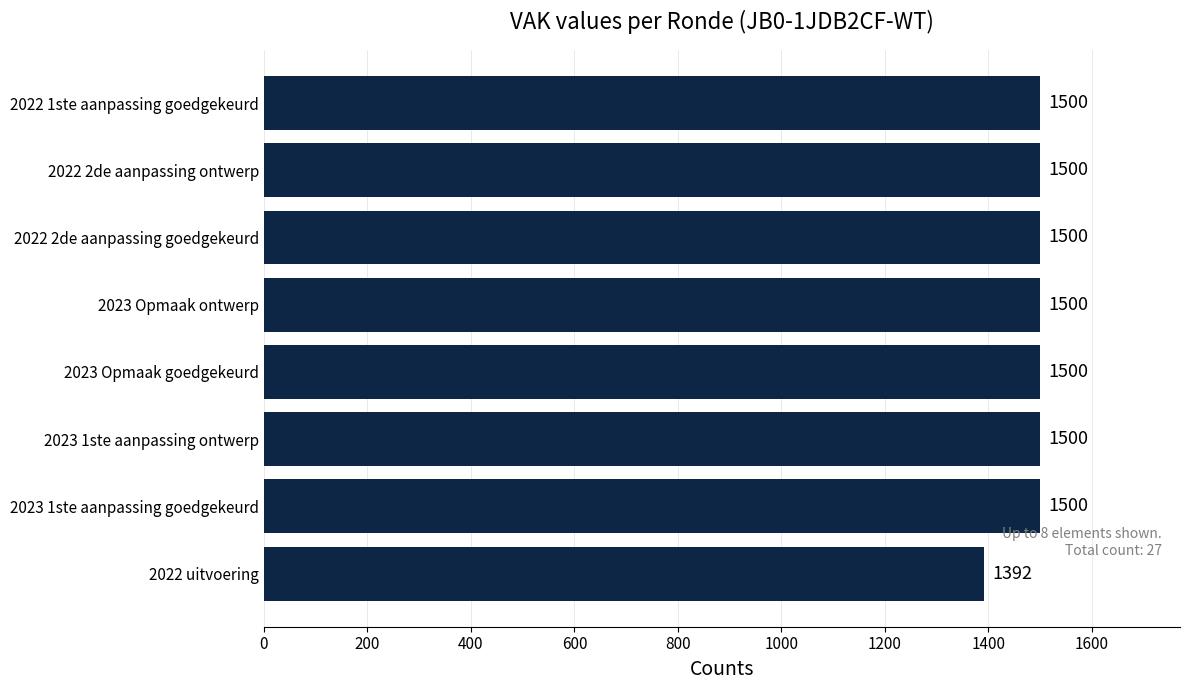

Reading top to bottom, list all the values displayed in this chart.

2022 1ste aanpassing goedgekeurd=1500	2022 2de aanpassing ontwerp=1500	2022 2de aanpassing goedgekeurd=1500	2023 Opmaak ontwerp=1500	2023 Opmaak goedgekeurd=1500	2023 1ste aanpassing ontwerp=1500	2023 1ste aanpassing goedgekeurd=1500	2022 uitvoering=1392